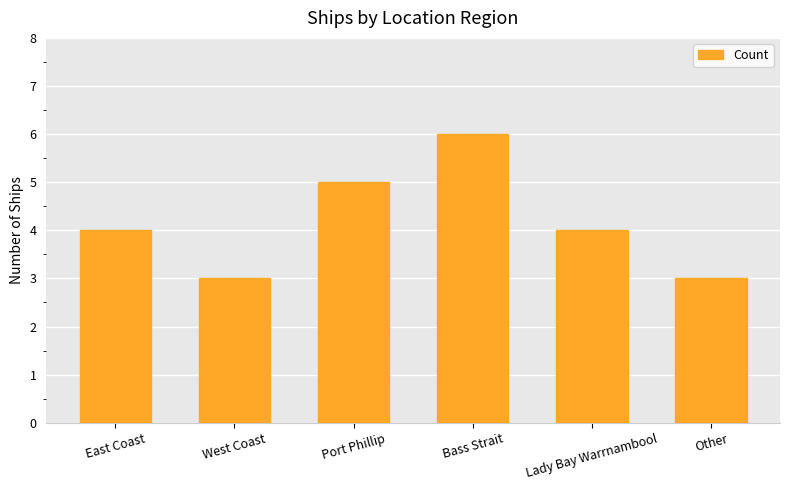

What is the average value?

4